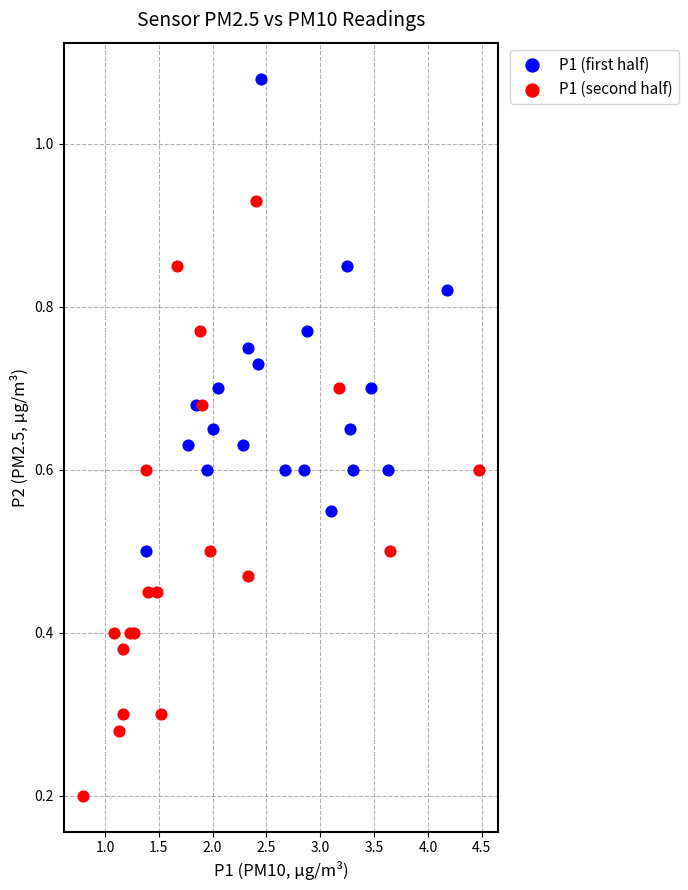

Which series contains the lowest Y value?

P1 (second half)